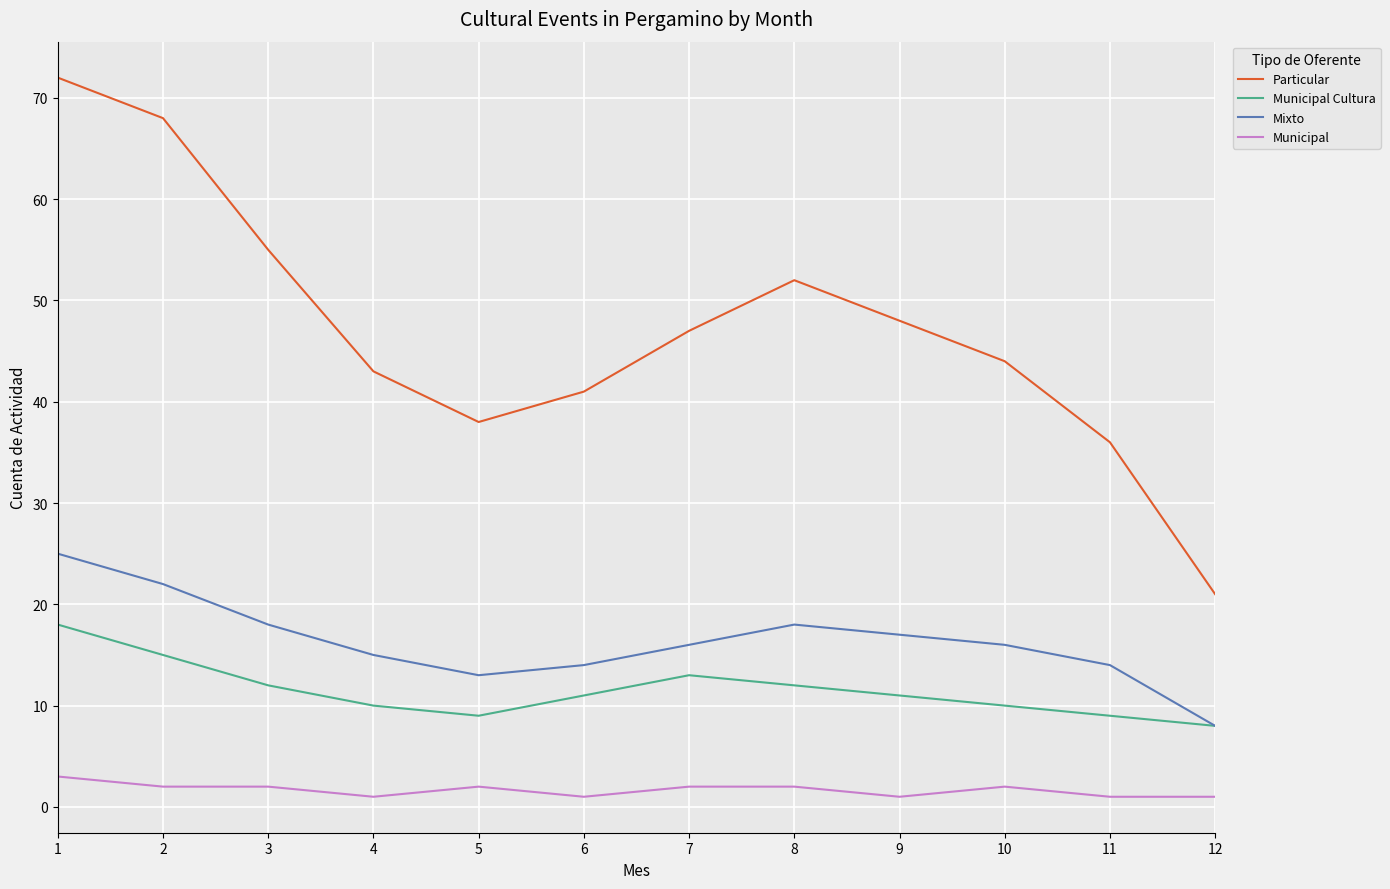

Reading right to left, what are all the values shown in this chart?

Particular: 21	36	44	48	52	47	41	38	43	55	68	72
Municipal Cultura: 8	9	10	11	12	13	11	9	10	12	15	18
Mixto: 8	14	16	17	18	16	14	13	15	18	22	25
Municipal: 1	1	2	1	2	2	1	2	1	2	2	3